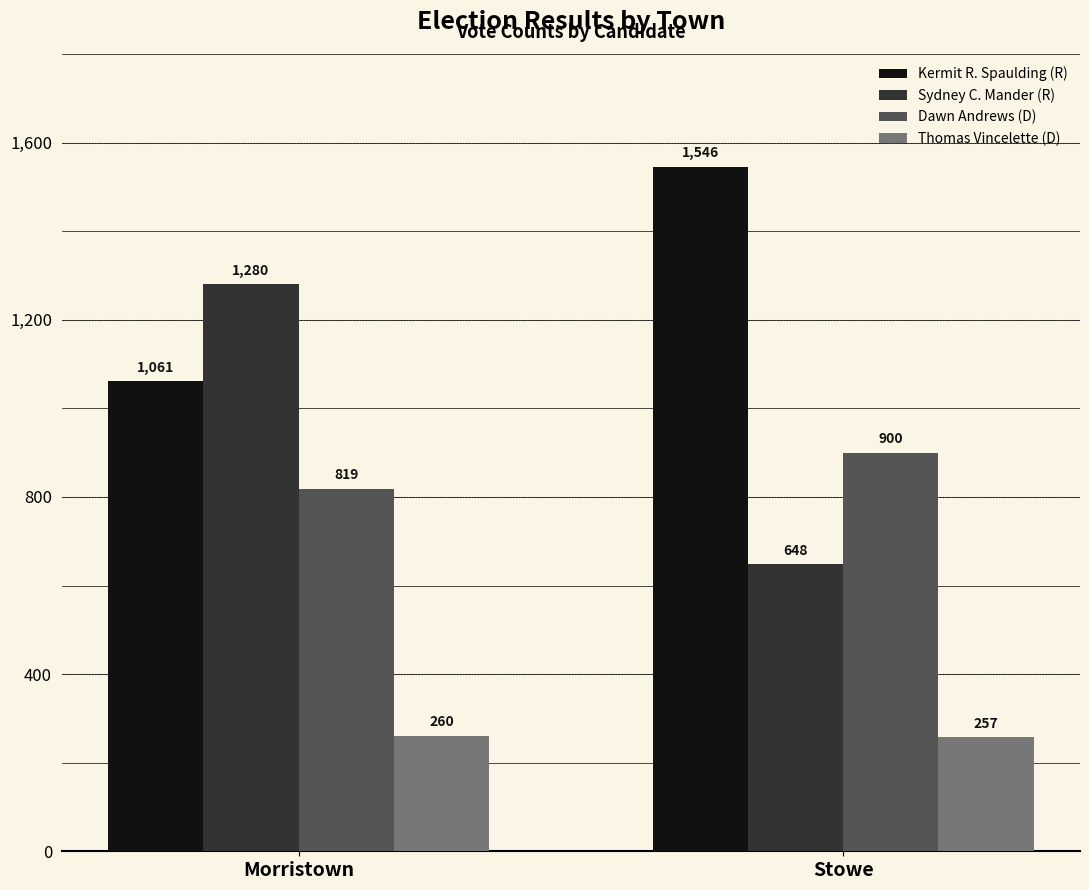

The value of Thomas Vincelette (D) at Morristown is 260. True or false?

True